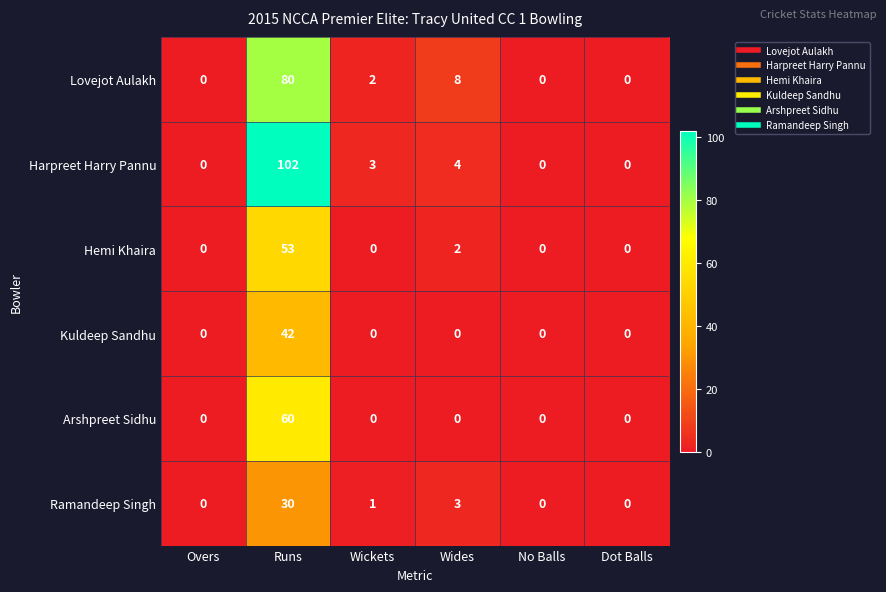

Between Runs and No Balls, which series saw the biggest shift?

Harpreet Harry Pannu